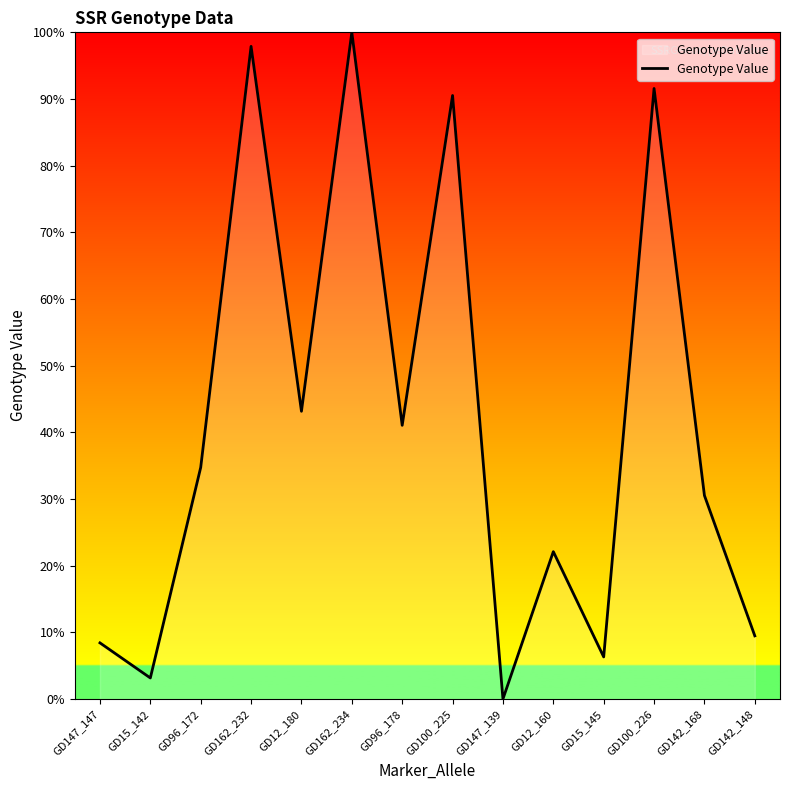

Where does the data first go above 34?

GD96_172